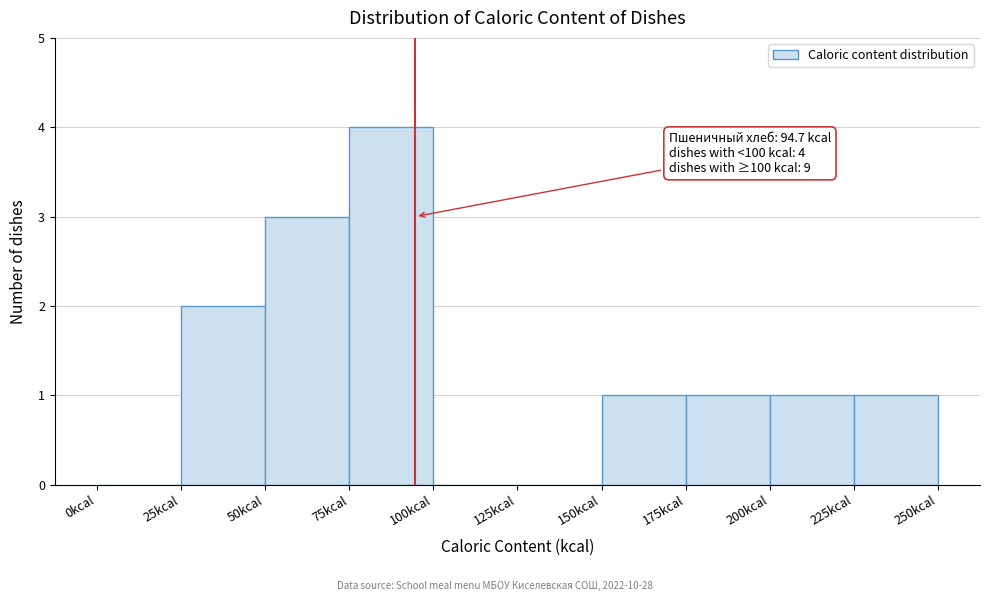

Over which range of the x-axis is the bar tallest?

75 to 100